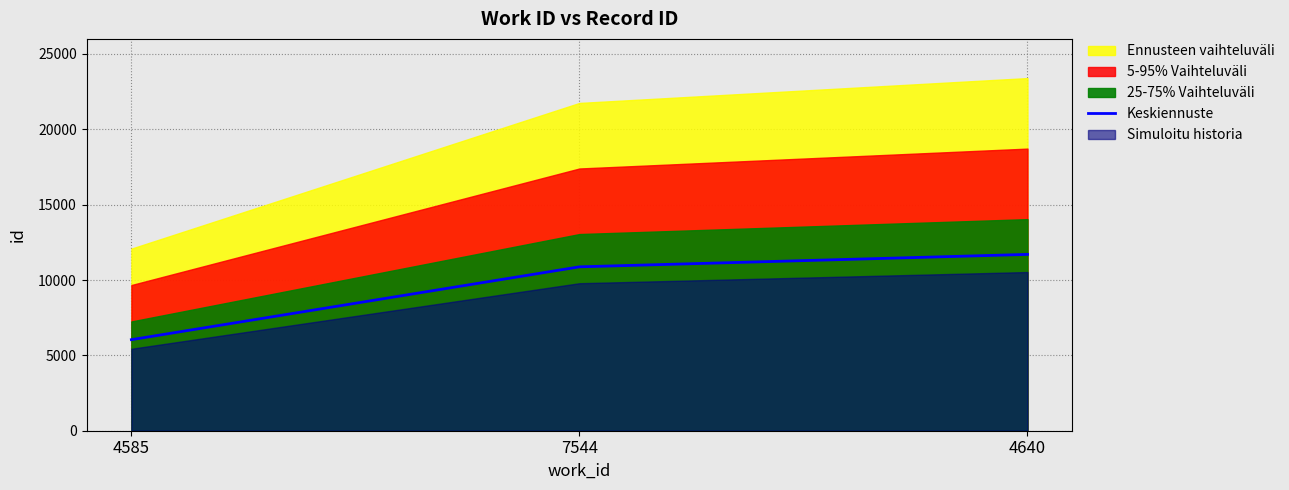

The value at 4585 is 9491.7. True or false?

False